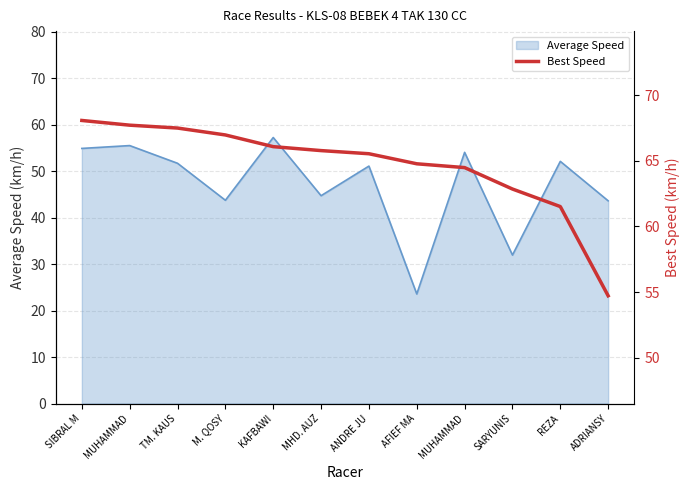

The value at MUHAMMAD is 36.4. True or false?

False